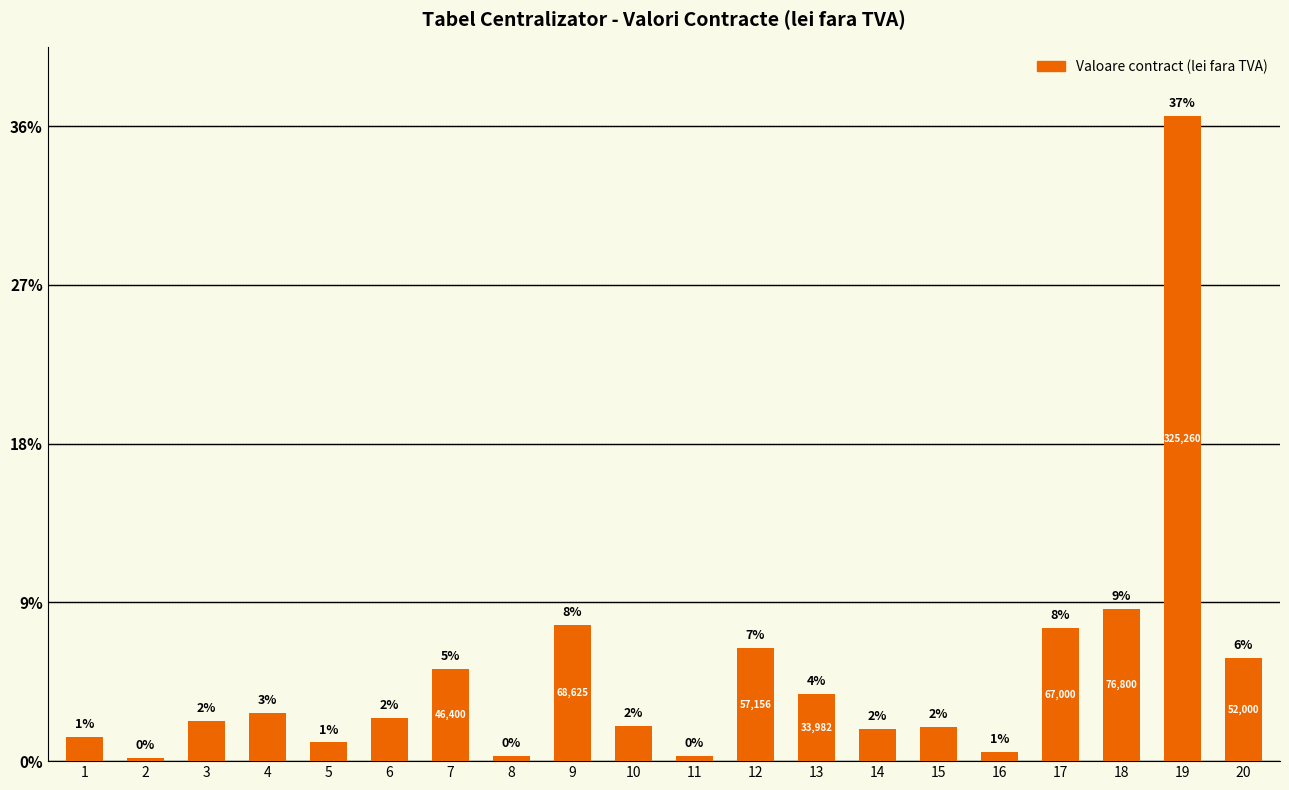

Does the chart contain any negative values?

No